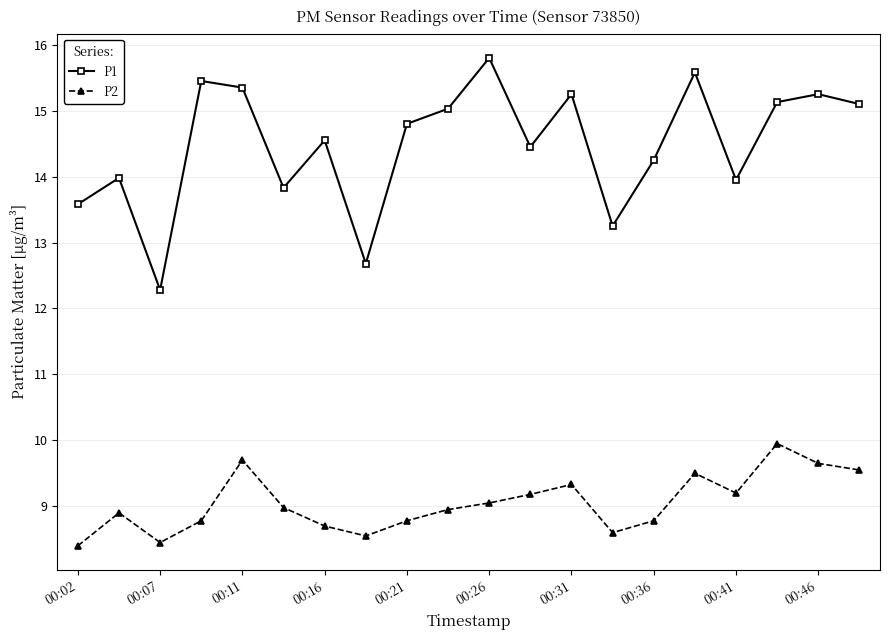

What is the sum of all P2 values?

181.0